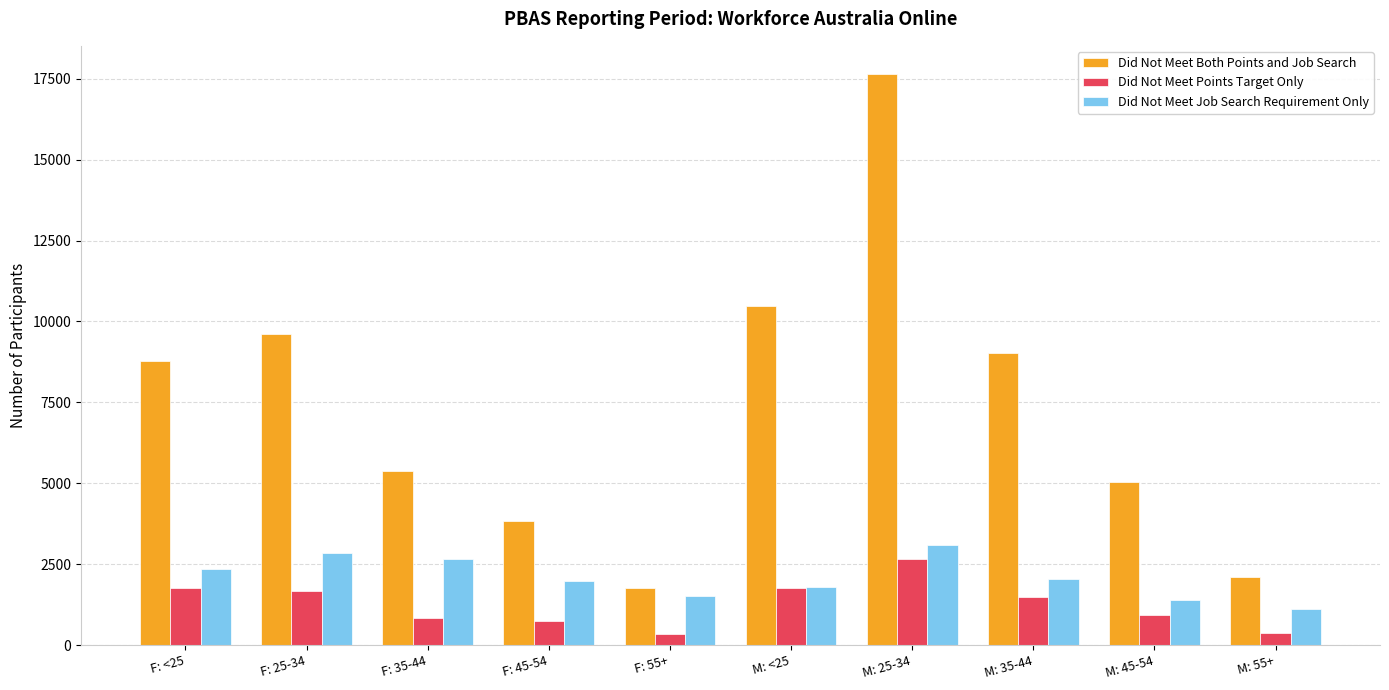

What is the difference between the highest and lowest values at F: 55+?

1425